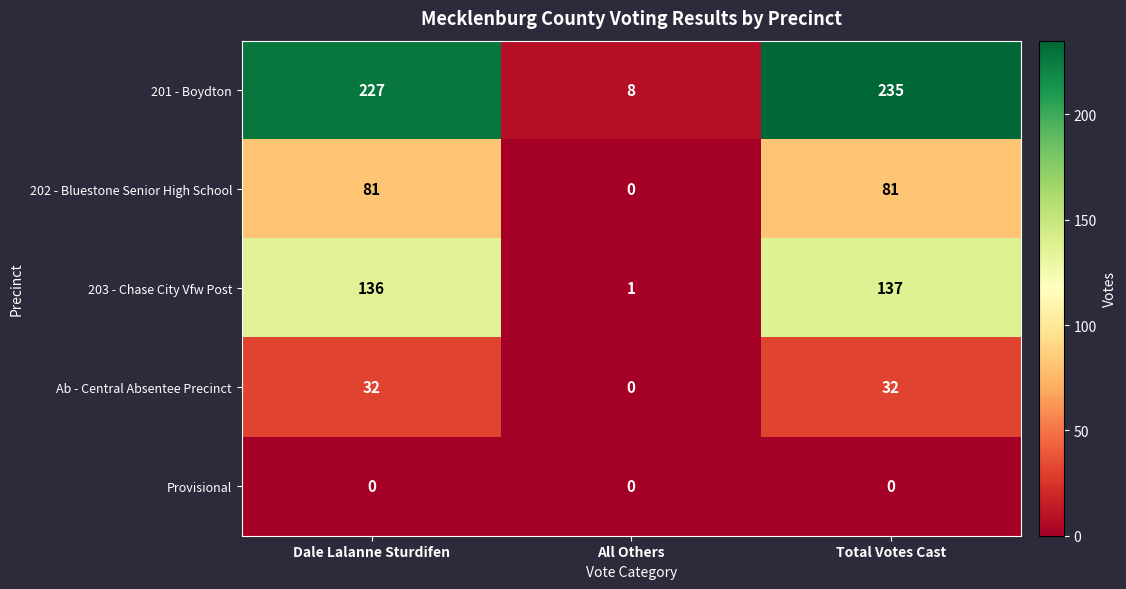

At which label is 202 - Bluestone Senior High School closest to 40?

All Others